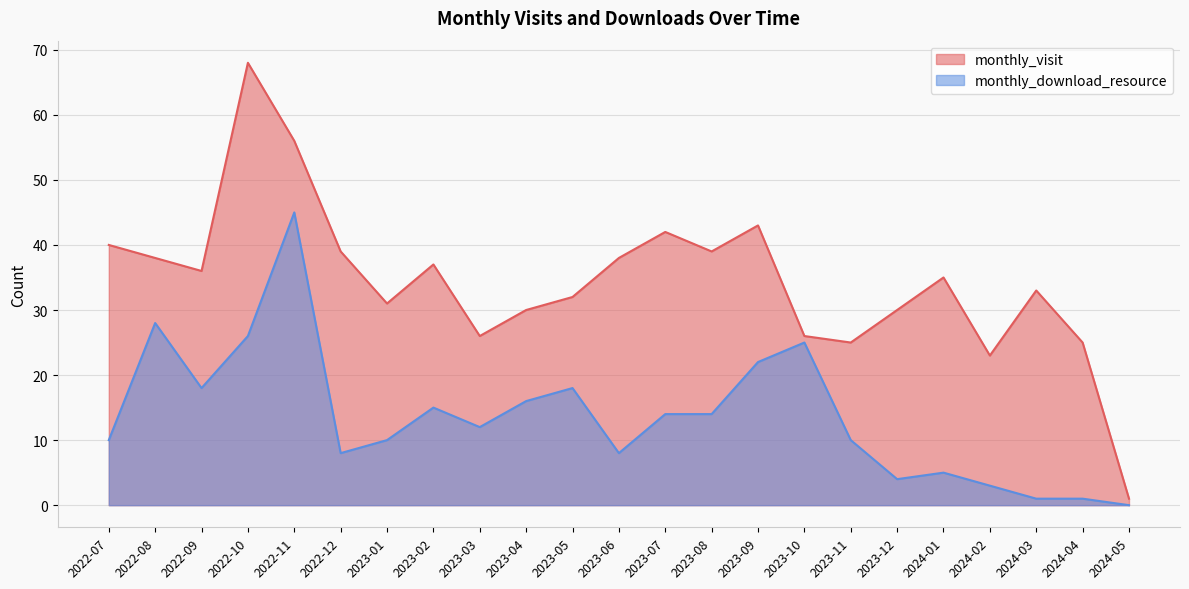

What is the total value across all series at 2023-03?

38